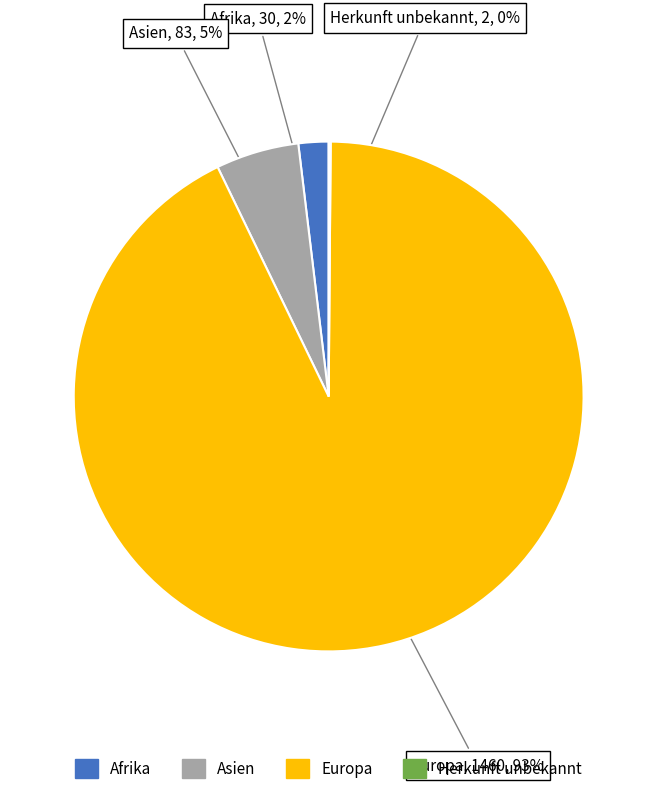

To the nearest percent, what is the average slice percentage?

25%